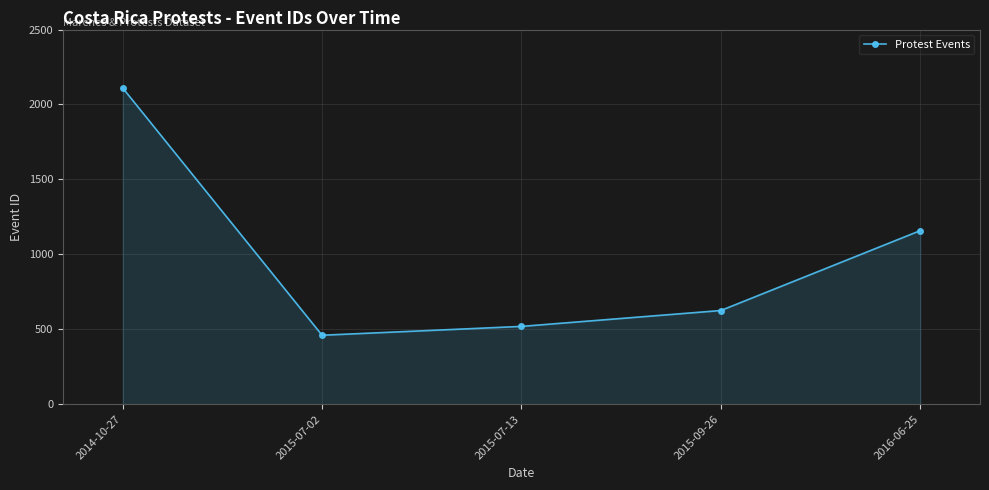

What is the difference between the maximum and second lowest values?

1591